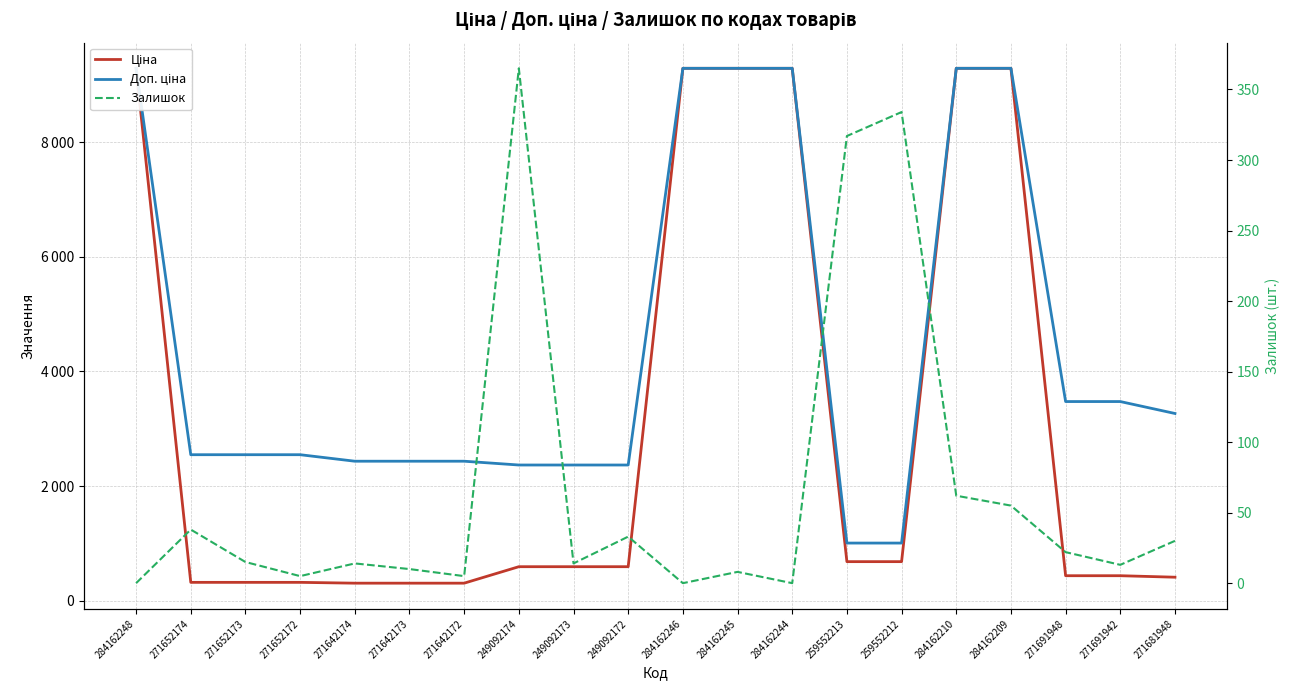

List the series in order of their peak value, lowest first.

Залишок, Ціна, Доп. ціна